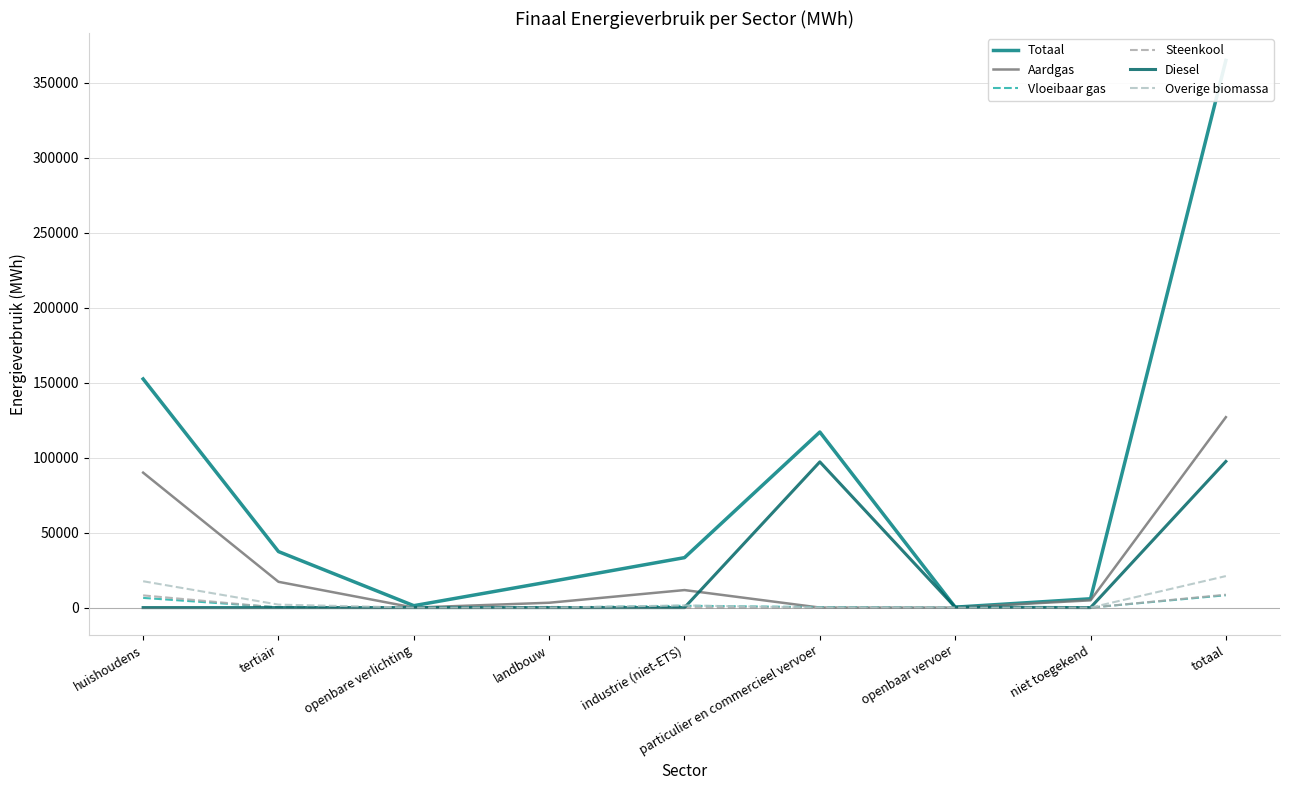

At which label does Steenkool reach its minimum?

tertiair